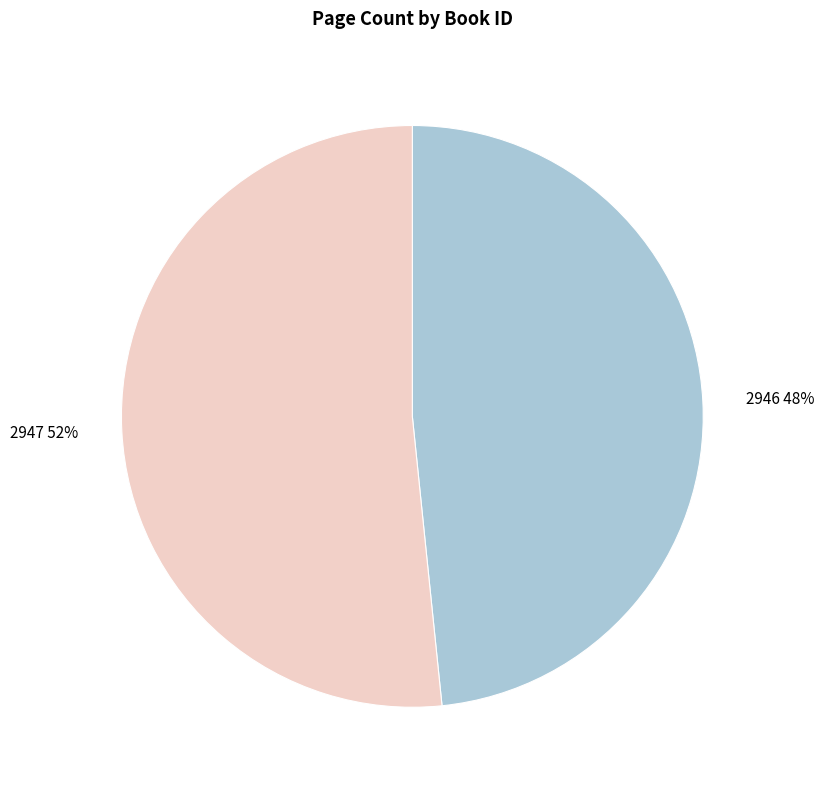

What is the ratio of the value at 2946 to the value at 2947?

0.9